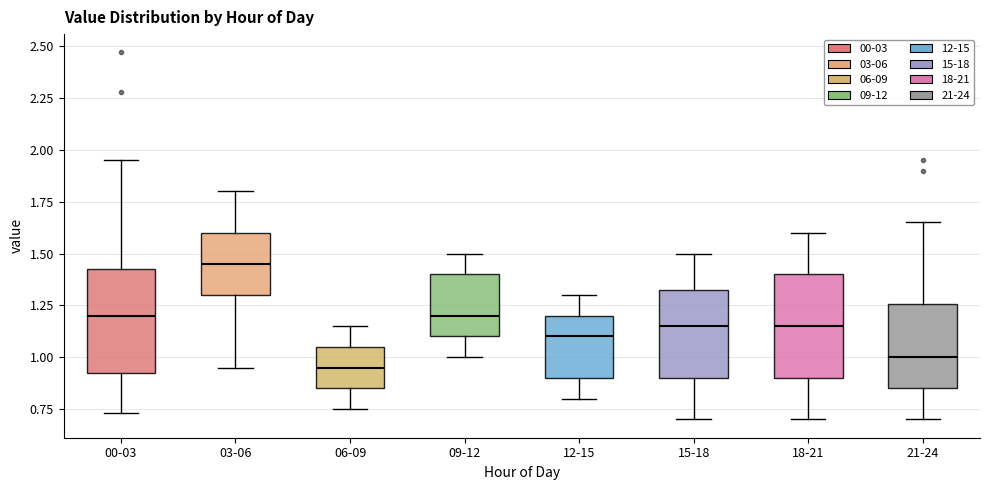

Reading left to right, transcribe this box plot: for each box, give where its median line is, the range the box spans, and where its two whiskers end, as read against the y-axis. The values are not printed on the chart, so give them approximately, as read against the axis.

00-03: median 1.20, box 0.90 to 1.45, whiskers 0.75 to 1.95
03-06: median 1.45, box 1.30 to 1.60, whiskers 0.95 to 1.80
06-09: median 0.95, box 0.85 to 1.05, whiskers 0.75 to 1.15
09-12: median 1.20, box 1.10 to 1.40, whiskers 1.00 to 1.50
12-15: median 1.10, box 0.90 to 1.20, whiskers 0.80 to 1.30
15-18: median 1.15, box 0.90 to 1.35, whiskers 0.70 to 1.50
18-21: median 1.15, box 0.90 to 1.40, whiskers 0.70 to 1.60
21-24: median 1.00, box 0.85 to 1.25, whiskers 0.70 to 1.65